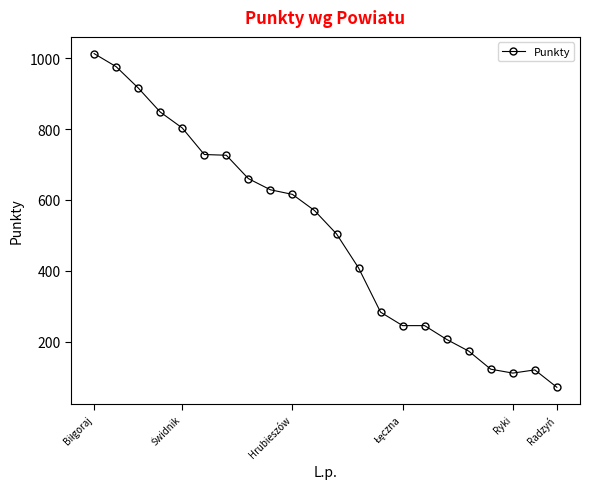

Count the number of data series in this chart.

1